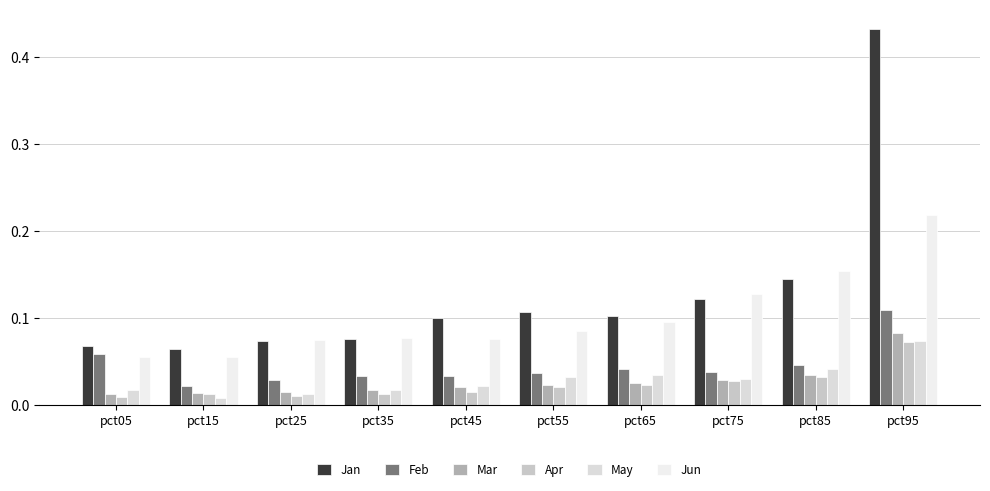

What is the highest value of the Jun series?

0.2